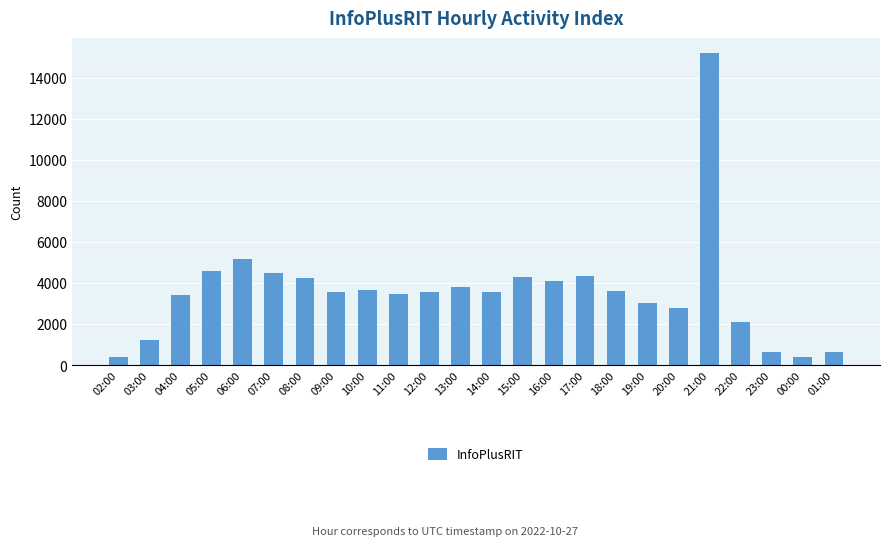

Is it true that the value at 07:00 is 4464?

True